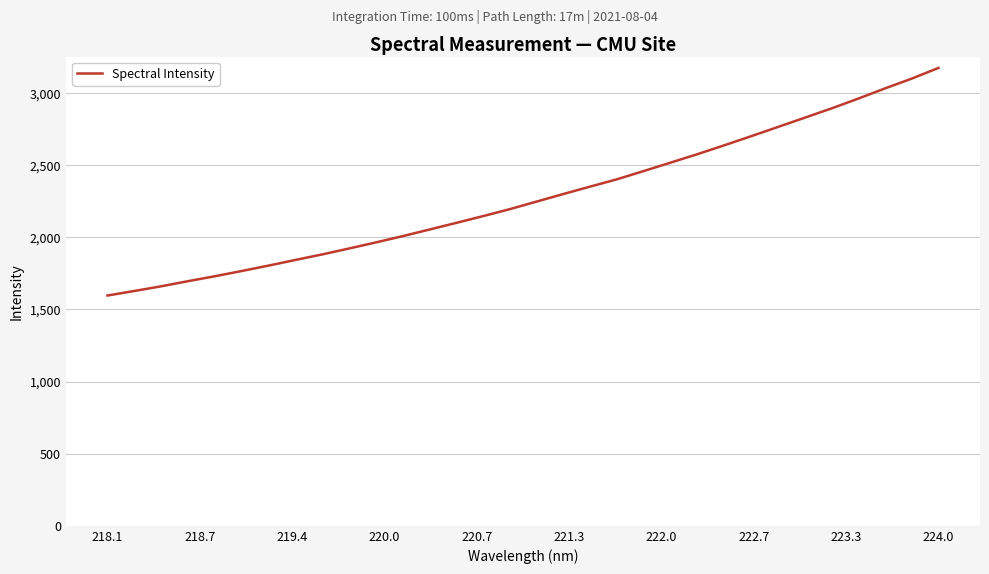

Reading right to left, extract all data points from this chart.

3174.8	3100.7	3032.6	2961.8	2893.7	2829.3	2765.1	2701.1	2638.3	2576.9	2518.4	2460.2	2402.9	2352.2	2300.9	2248.2	2195.7	2147.3	2100.4	2054.2	2008.4	1964.8	1922.8	1881.7	1843.4	1804.2	1766.7	1730.4	1696.3	1660.8	1628.4	1596.9